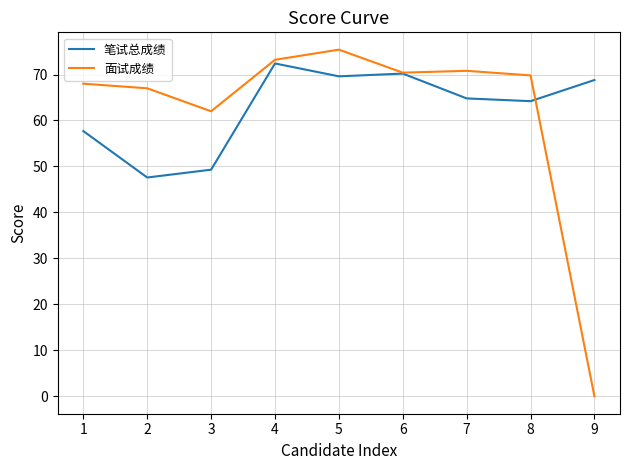

The 面试成绩 series shows 70.8 at 7. True or false?

True